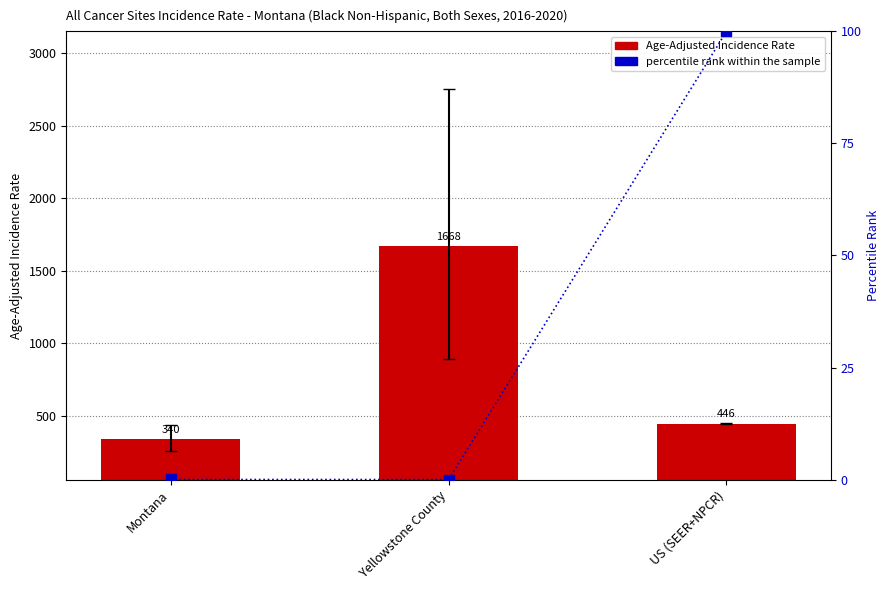

How many categories are shown in the chart?

3